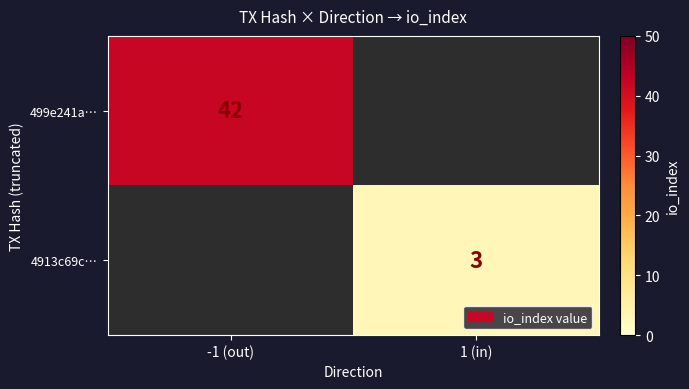

What is the smallest value displayed?

3.0